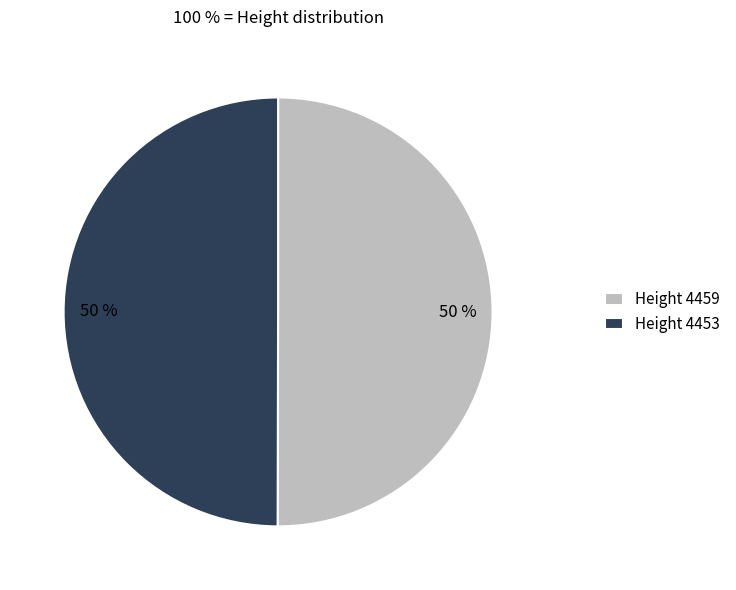

Count the number of slices in the pie.

2